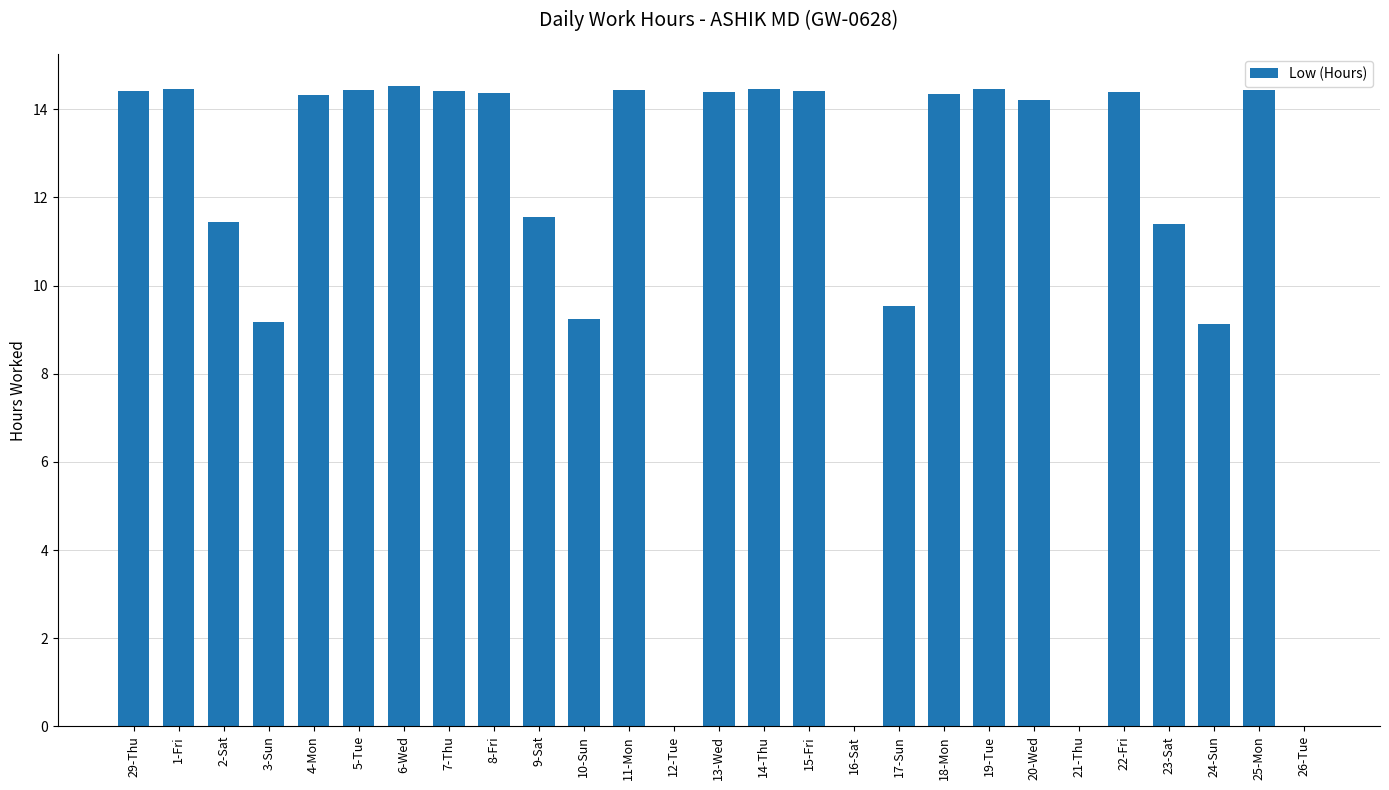

What is the average value?

11.2